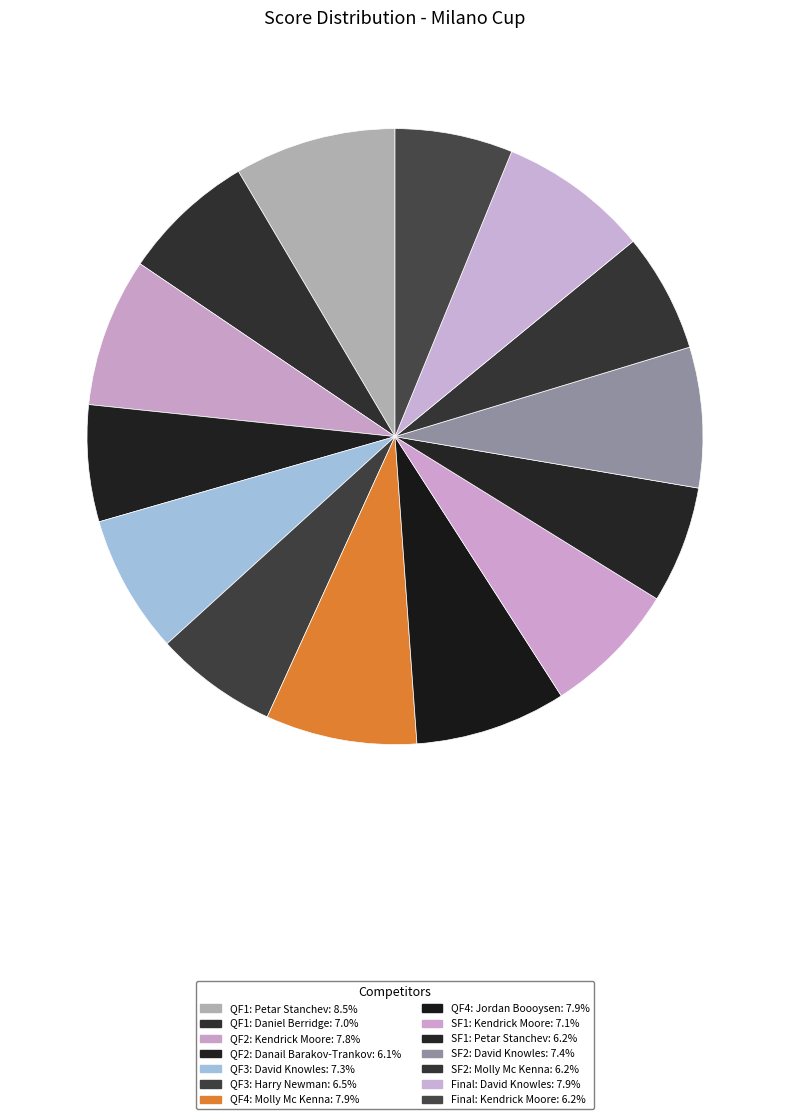

How many segments does this pie chart have?

14